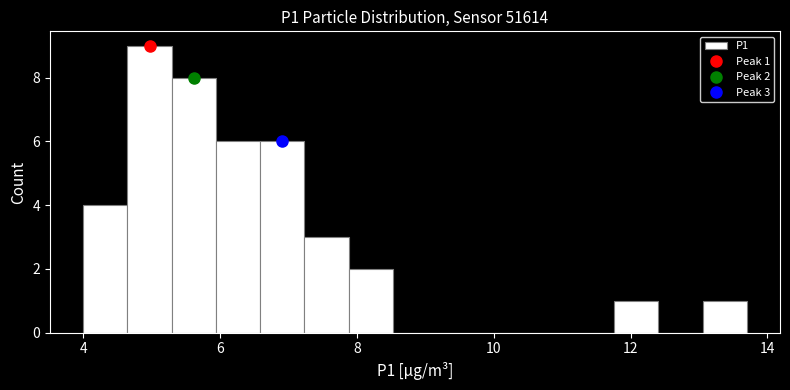

Around what value on the x-axis is the tallest bar? Give the approximate position of its centre, as read against the axis.

5.0